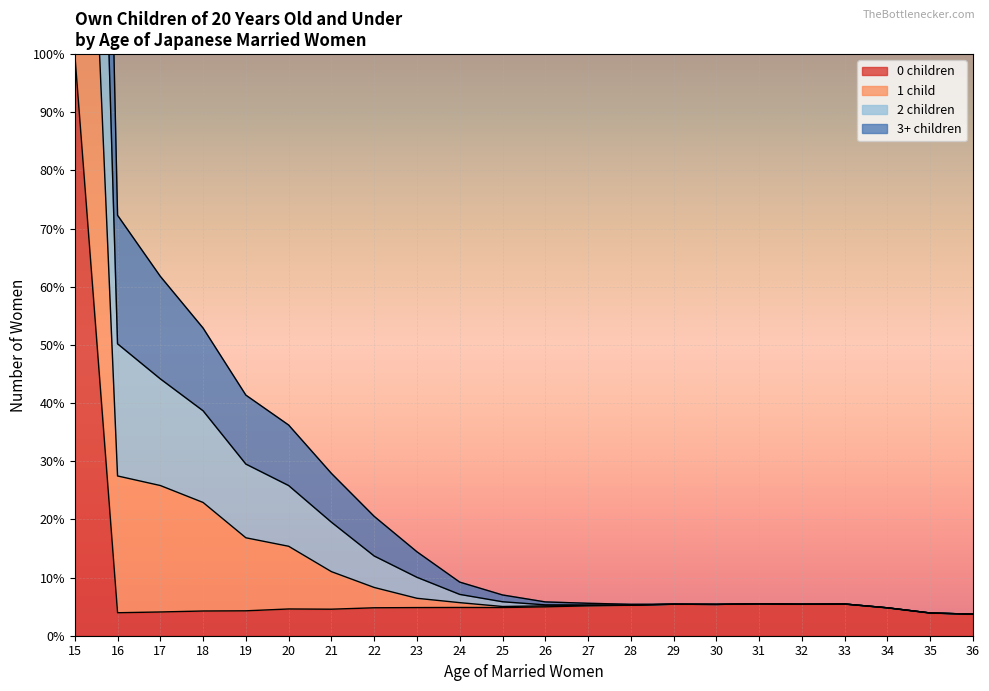

Is it true that 0 children equals 5.4 at 32?

True